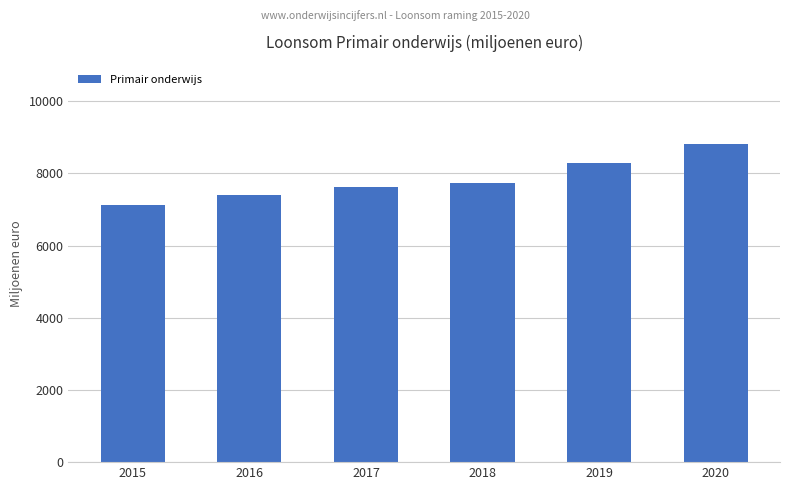

Reading left to right, transcribe all the data shown in this chart.

2015=7137	2016=7413	2017=7628	2018=7725	2019=8280	2020=8806